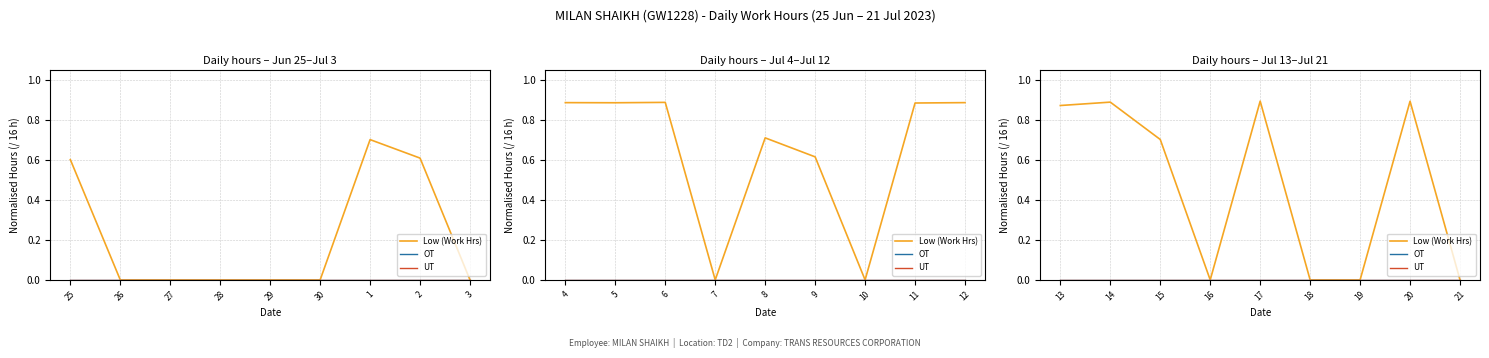

Which series has the largest total across all categories?

Low (Work Hrs)